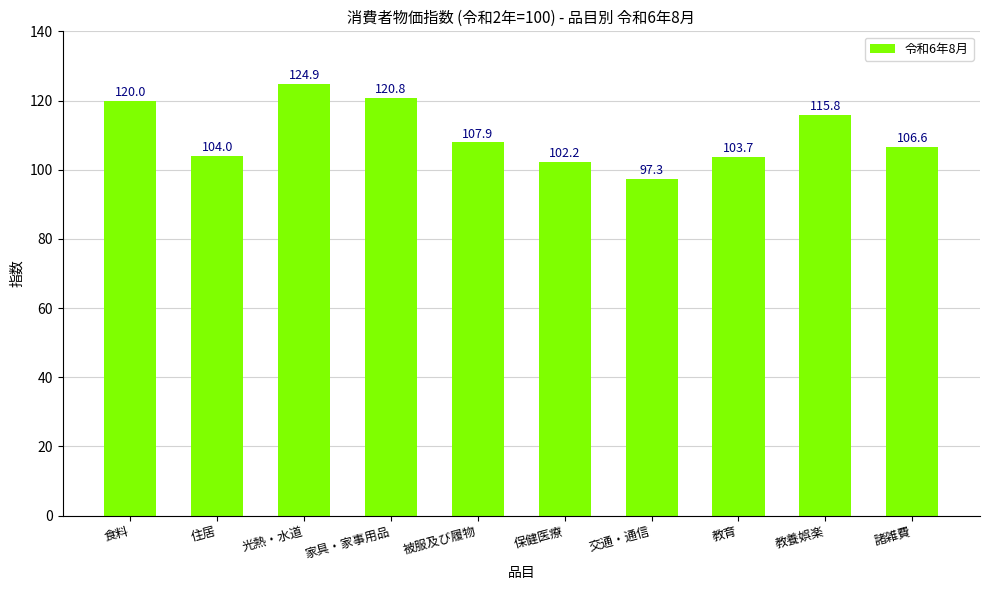

List the labels in order of value, smallest first.

交通・通信, 保健医療, 教育, 住居, 諸雑費, 被服及び履物, 教養娯楽, 食料, 家具・家事用品, 光熱・水道